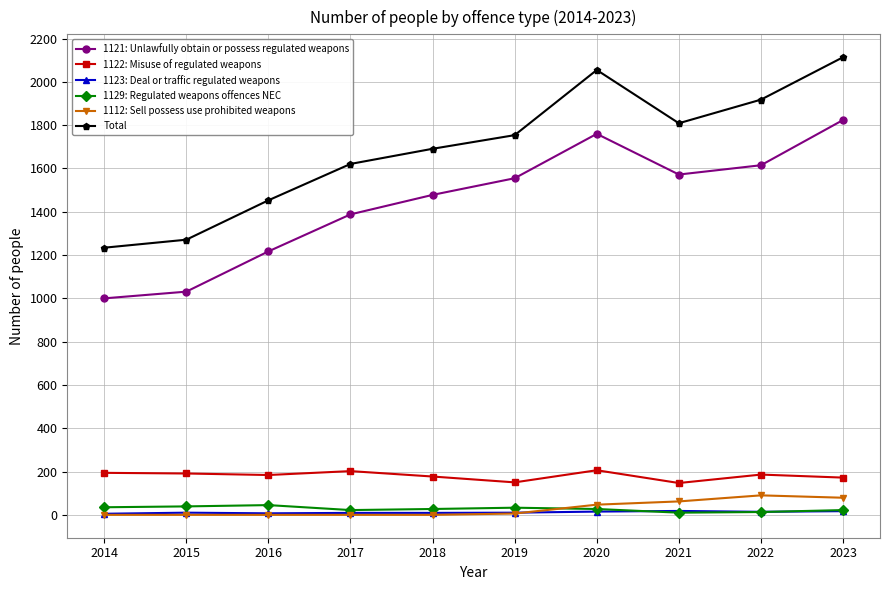

True or false: 1121: Unlawfully obtain or possess regulated weapons has more than 1 interior local peaks.

False